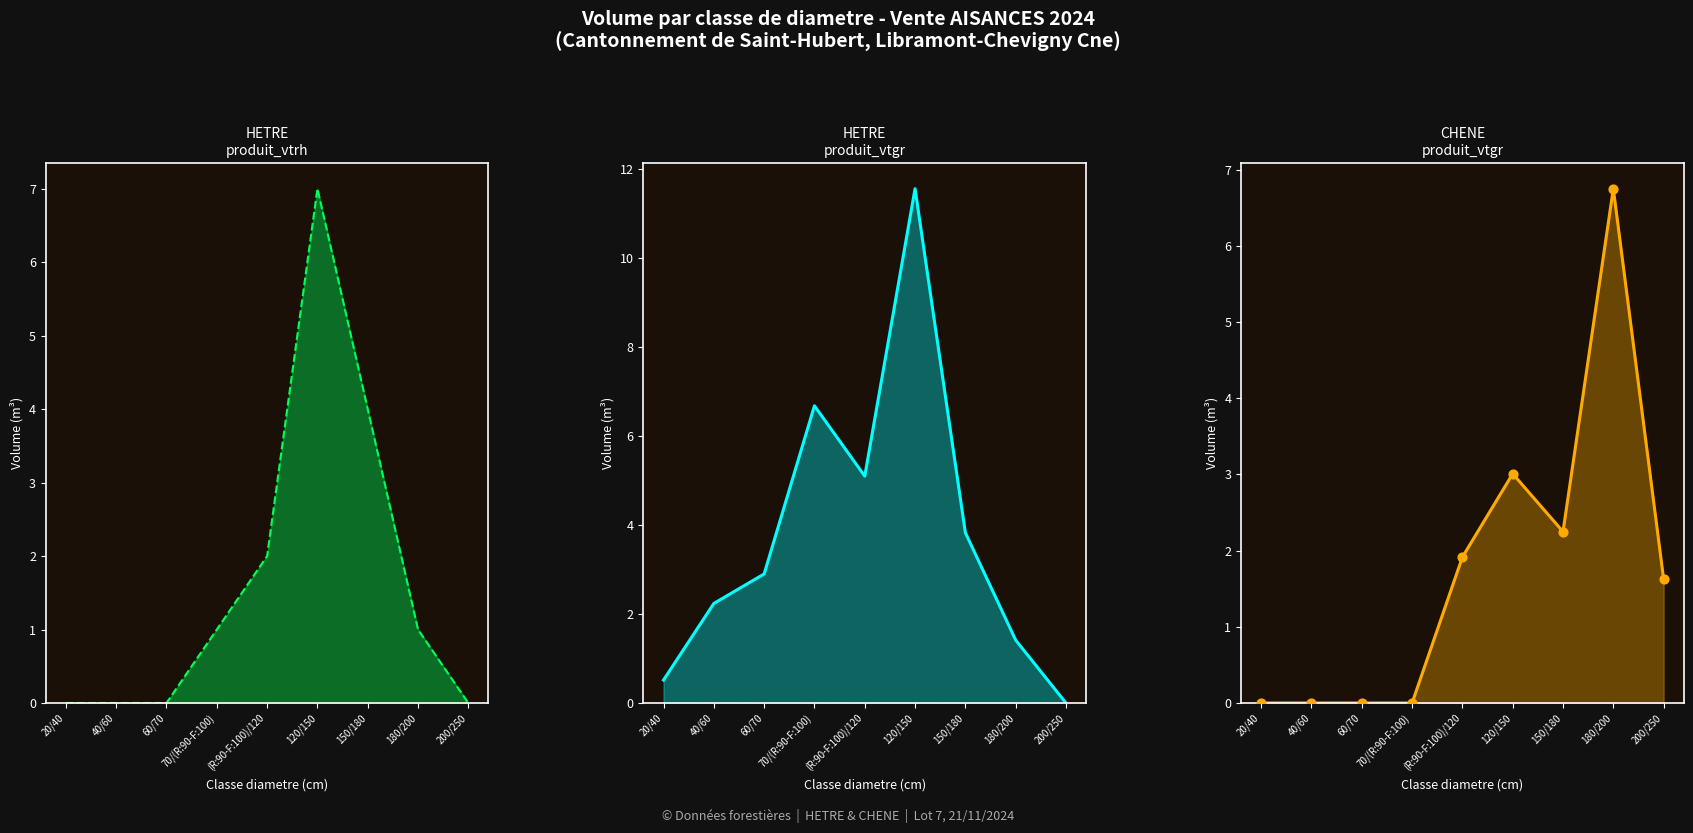

At how many categories does at least one series exceed 1?

8